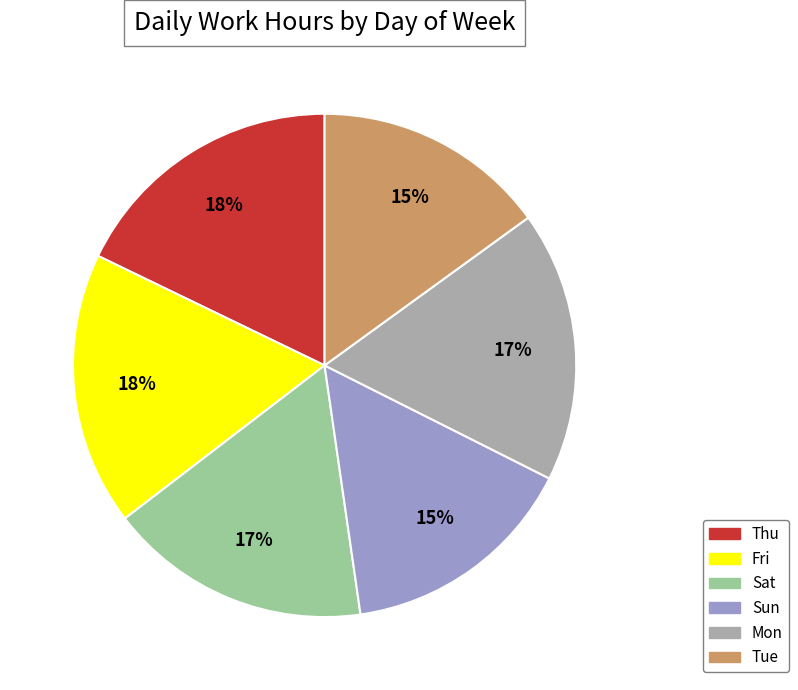

To the nearest percent, what is the combined percentage of Sat and Tue?

32%